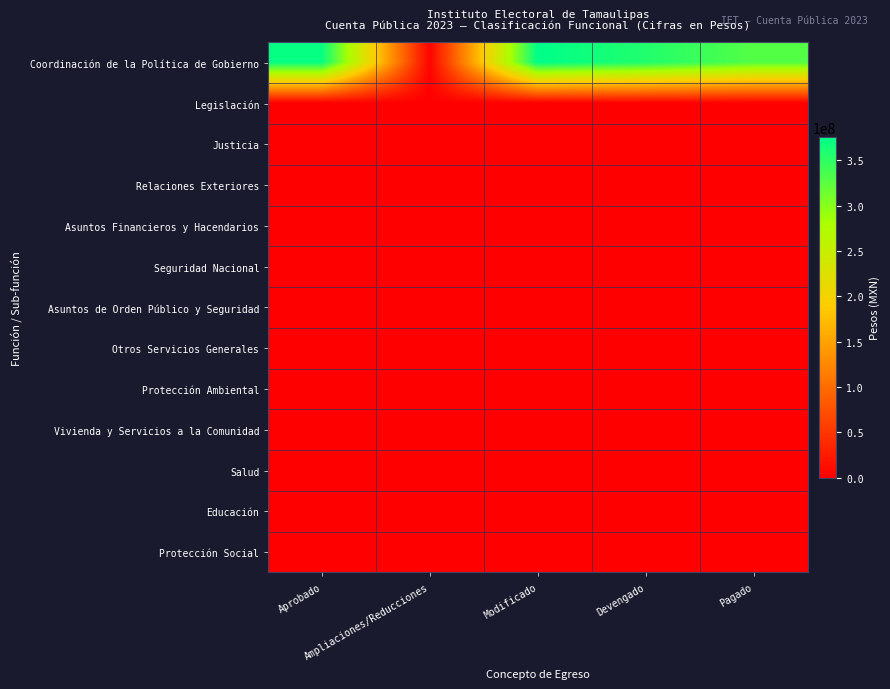

Which series has the largest range (max minus min)?

Coordinación de la Política de Gobierno